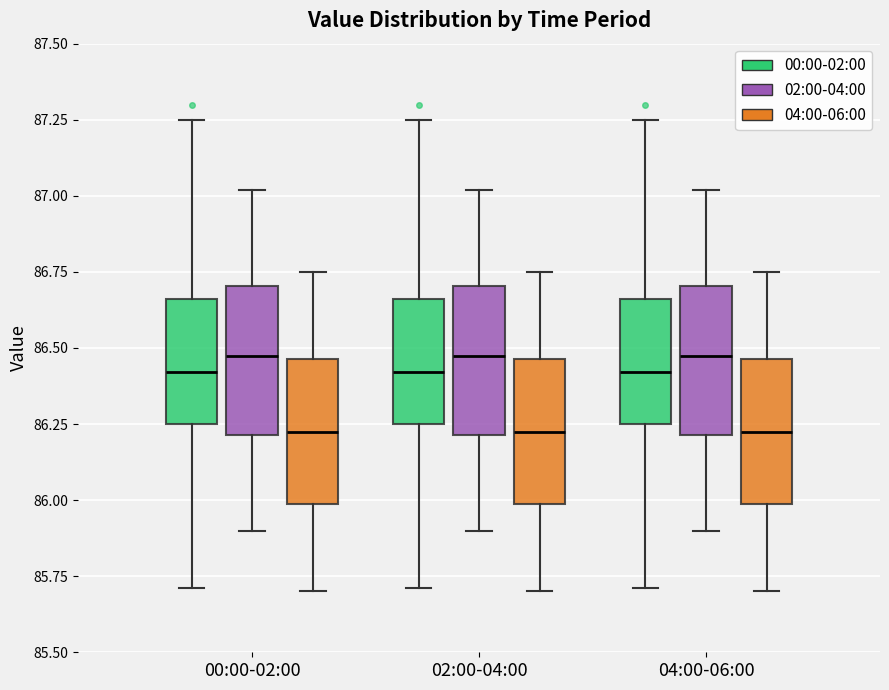

Reading left to right, transcribe this box plot: for each box, give where its median line is, the range the box spans, and where its two whiskers end, as read against the y-axis. The values are not printed on the chart, so give them approximately, as read against the axis.

00:00-02:00 (00:00-02:00): median 86.40, box 86.25 to 86.65, whiskers 85.70 to 87.25
00:00-02:00 (02:00-04:00): median 86.50, box 86.20 to 86.70, whiskers 85.90 to 87.00
00:00-02:00 (04:00-06:00): median 86.25, box 86.00 to 86.45, whiskers 85.70 to 86.75
02:00-04:00 (00:00-02:00): median 86.40, box 86.25 to 86.65, whiskers 85.70 to 87.25
02:00-04:00 (02:00-04:00): median 86.50, box 86.20 to 86.70, whiskers 85.90 to 87.00
02:00-04:00 (04:00-06:00): median 86.25, box 86.00 to 86.45, whiskers 85.70 to 86.75
04:00-06:00 (00:00-02:00): median 86.40, box 86.25 to 86.65, whiskers 85.70 to 87.25
04:00-06:00 (02:00-04:00): median 86.50, box 86.20 to 86.70, whiskers 85.90 to 87.00
04:00-06:00 (04:00-06:00): median 86.25, box 86.00 to 86.45, whiskers 85.70 to 86.75